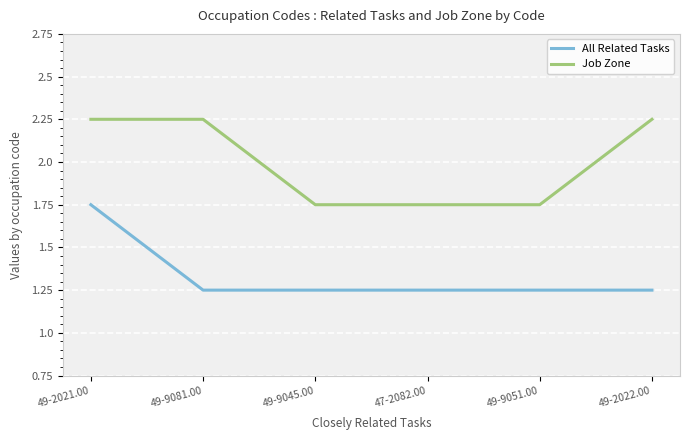

Where is All Related Tasks nearest to the value 1?

49-9081.00